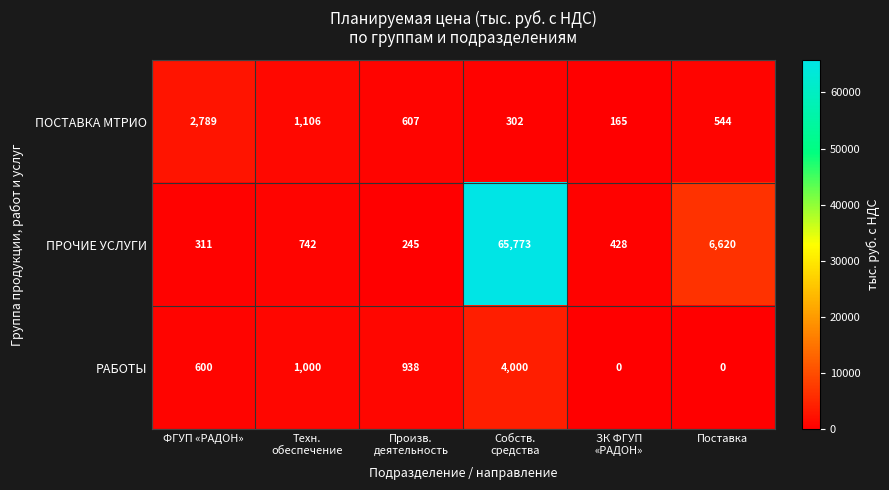

Reading left to right, list all the values displayed in this chart.

ПОСТАВКА МТРИО: 2789	1106	607	302	165	544
ПРОЧИЕ УСЛУГИ: 311	742	245	65773	428	6620
РАБОТЫ: 600	1000	938	4000	0	0